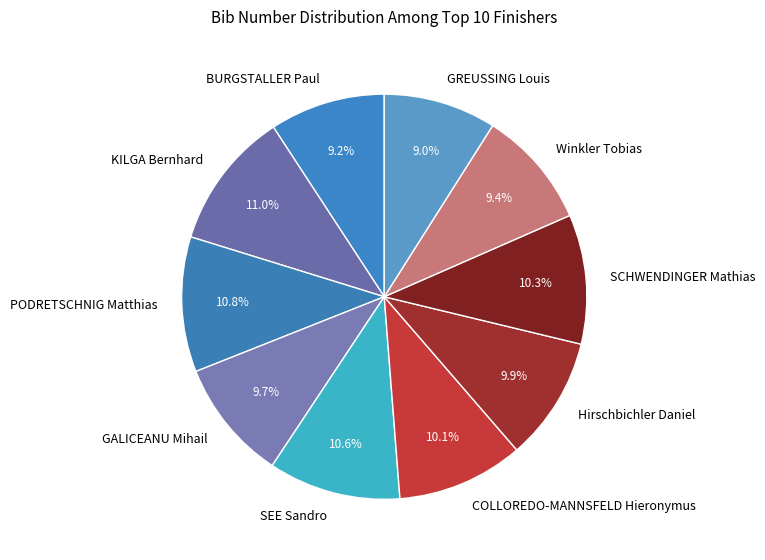

What portion of the pie excludes BURGSTALLER Paul?

90.8%